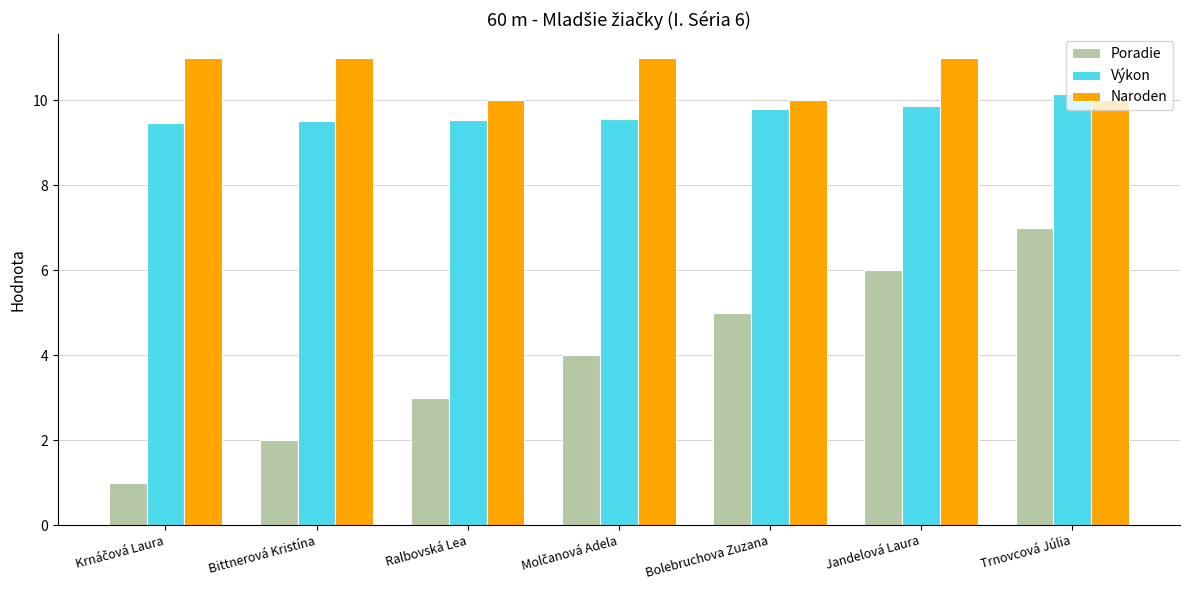

At which category is the sum across all series the highest?

Trnovcová Júlia